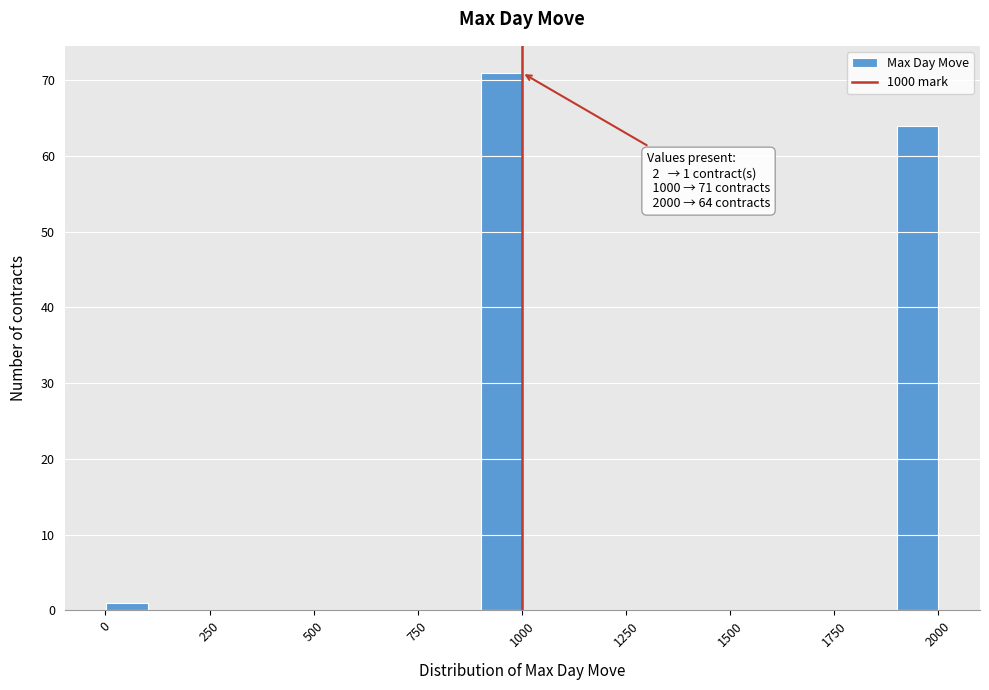

Around what value on the x-axis is the tallest bar? Give the approximate position of its centre, as read against the axis.

950